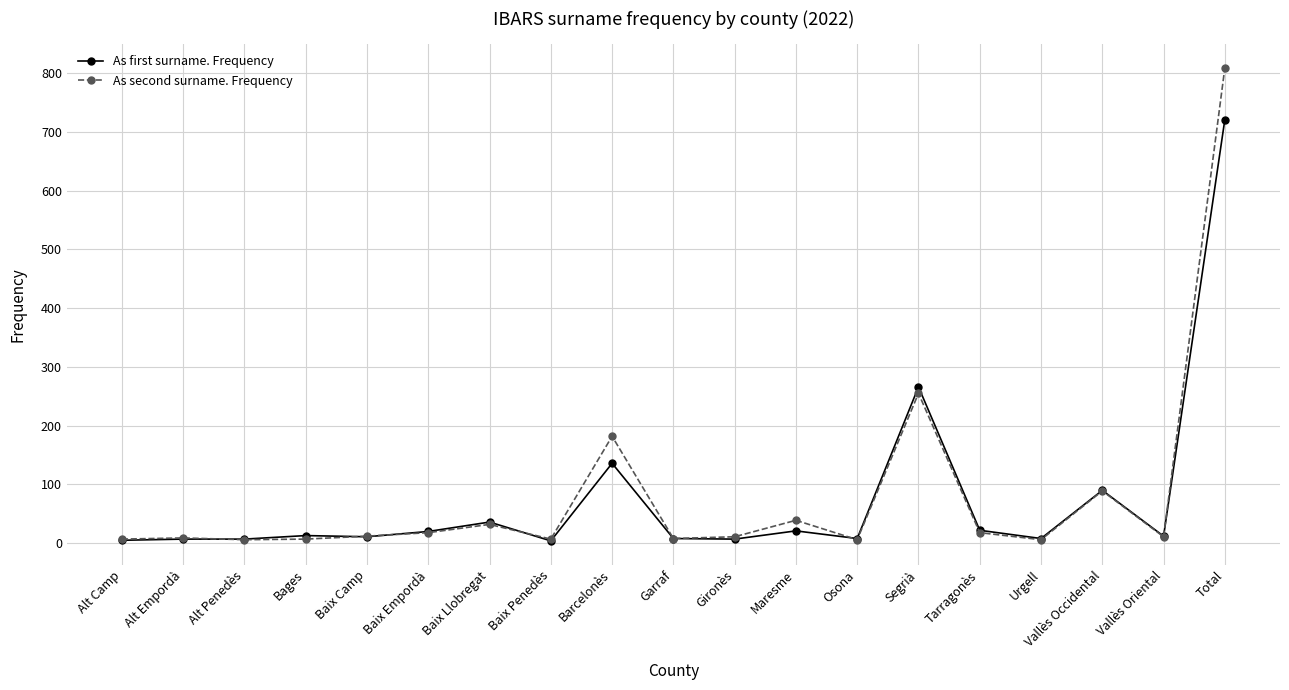

True or false: As first surname. Frequency has a value of 7 at Alt Penedès.

True